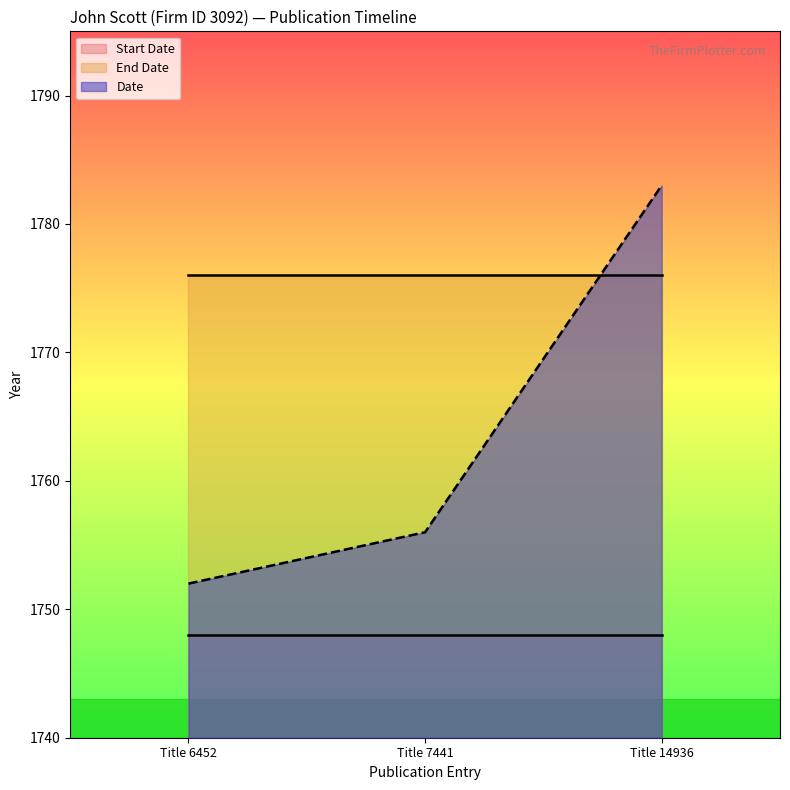

The Start Date series shows 1748 at Title 7441. True or false?

True